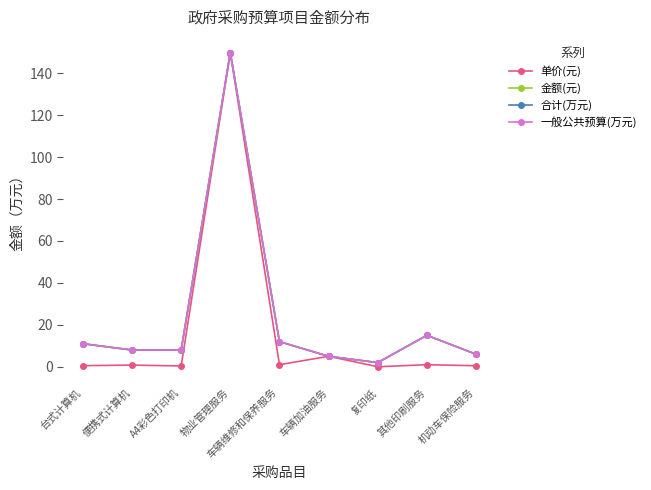

Is this an area chart (filled region under the line)?

No